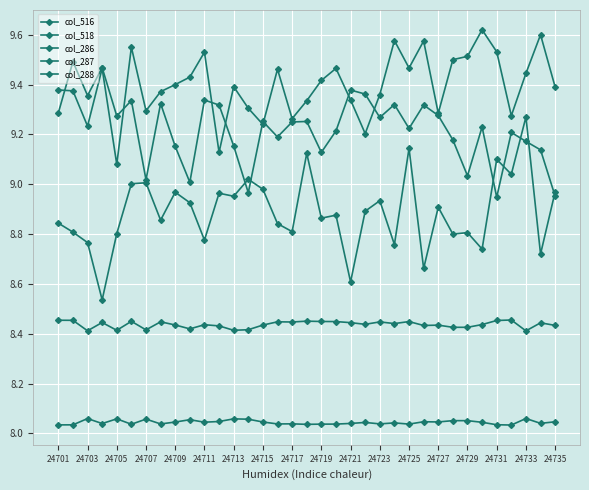

Which series has the largest total across all categories?

col_287